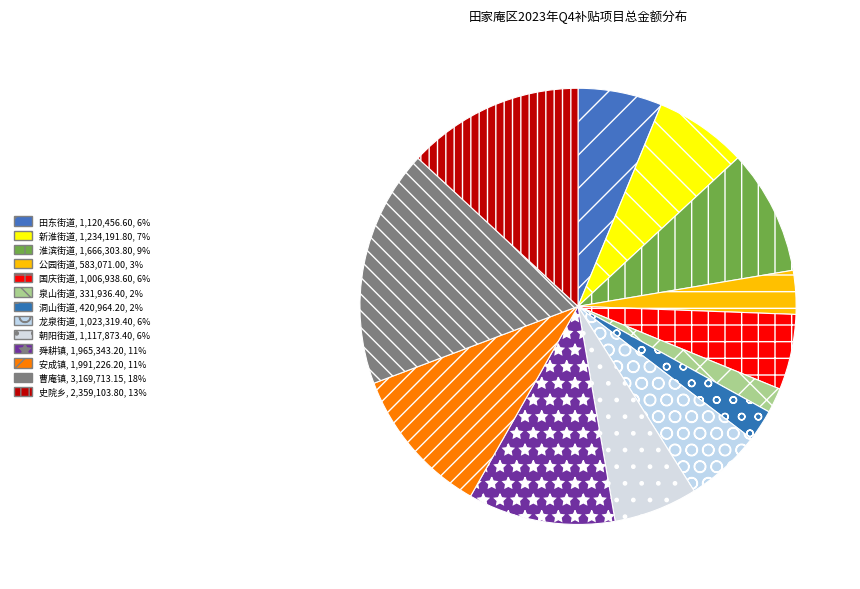

To the nearest percent, what is the combined percentage of 公园街道 and 曹庵镇?

21%